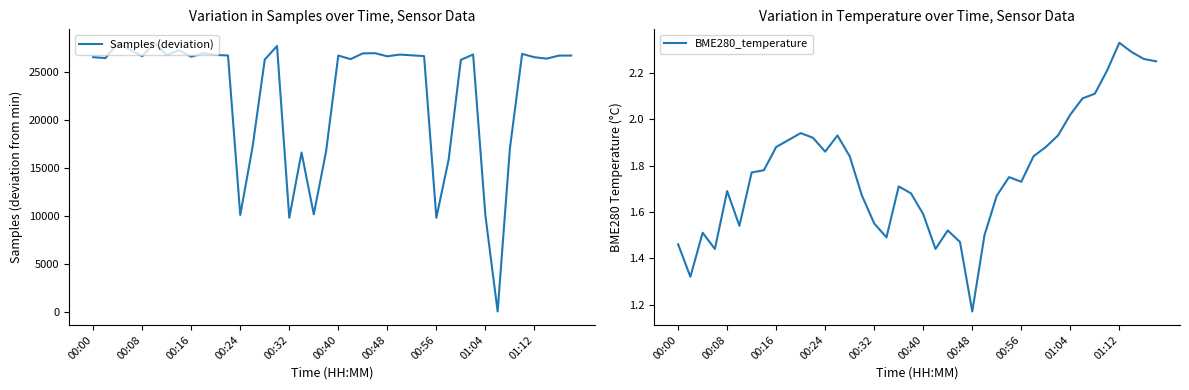

At which label does BME280_temperature reach its peak?

01:12